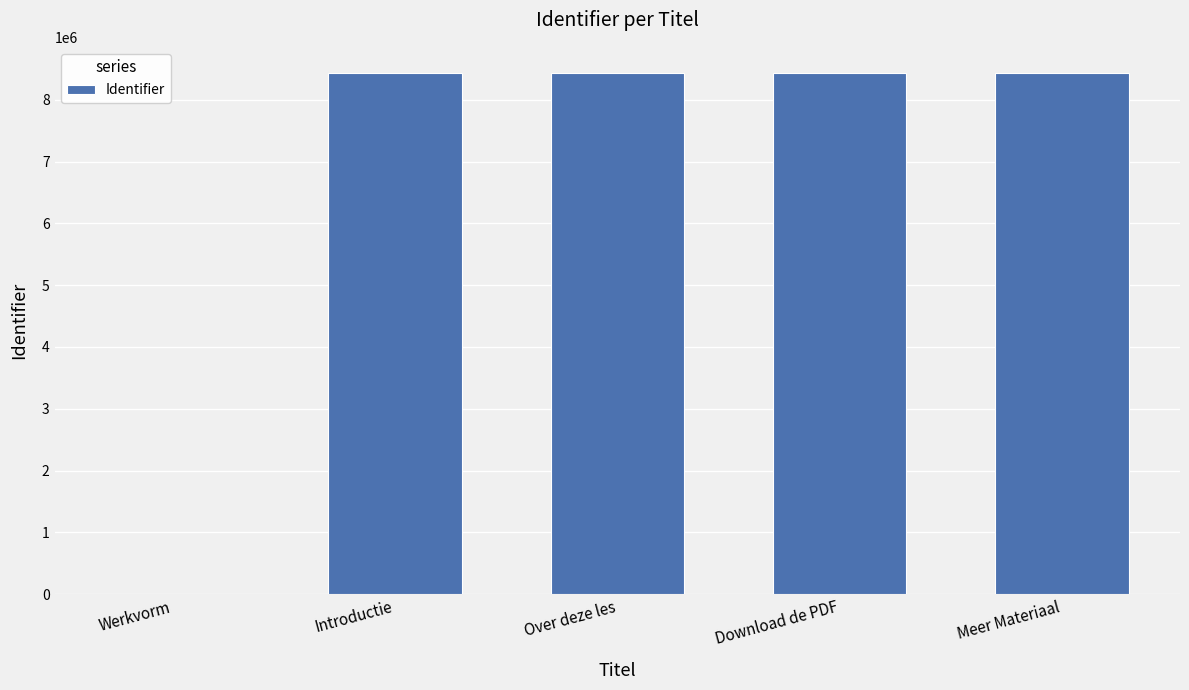

What is the maximum value shown in the chart?

8435394